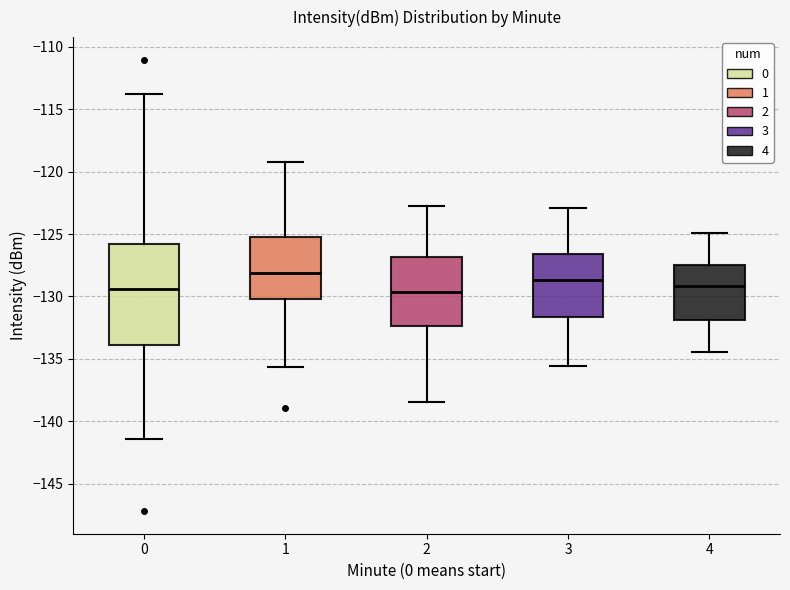

Reading left to right, read every box against the y-axis: the position of its median line, the range the box covers, and the ends of its whiskers. The values are not printed on the chart, so give them approximately, as read against the axis.

0: median -129.5, box -134.0 to -126.0, whiskers -141.5 to -114.0
1: median -128.0, box -130.0 to -125.5, whiskers -135.5 to -119.0
2: median -129.5, box -132.5 to -127.0, whiskers -138.5 to -123.0
3: median -128.5, box -131.5 to -126.5, whiskers -135.5 to -123.0
4: median -129.0, box -132.0 to -127.5, whiskers -134.5 to -125.0